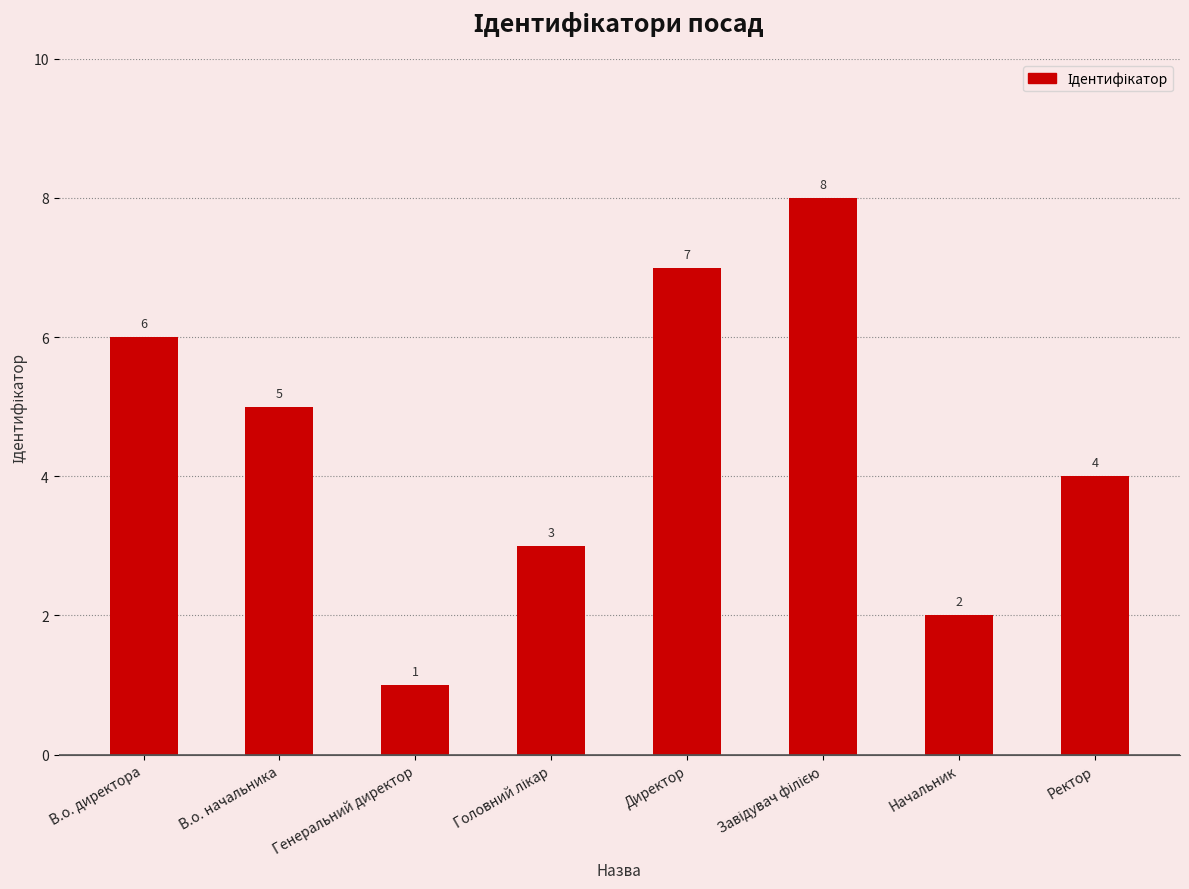

What is the label of the 1st bar from the right?

Ректор